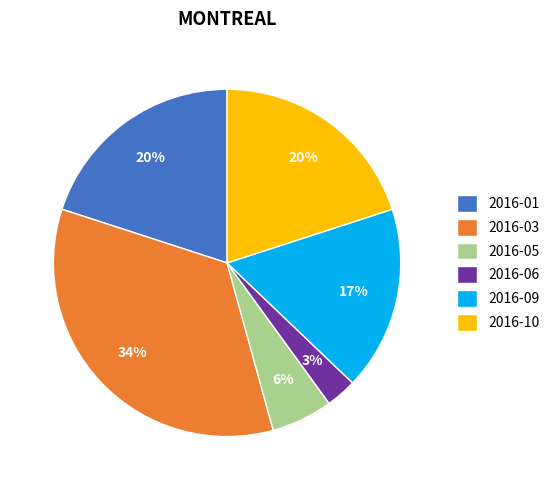

To the nearest percent, what is the difference between the largest and smallest slice percentages?

31%